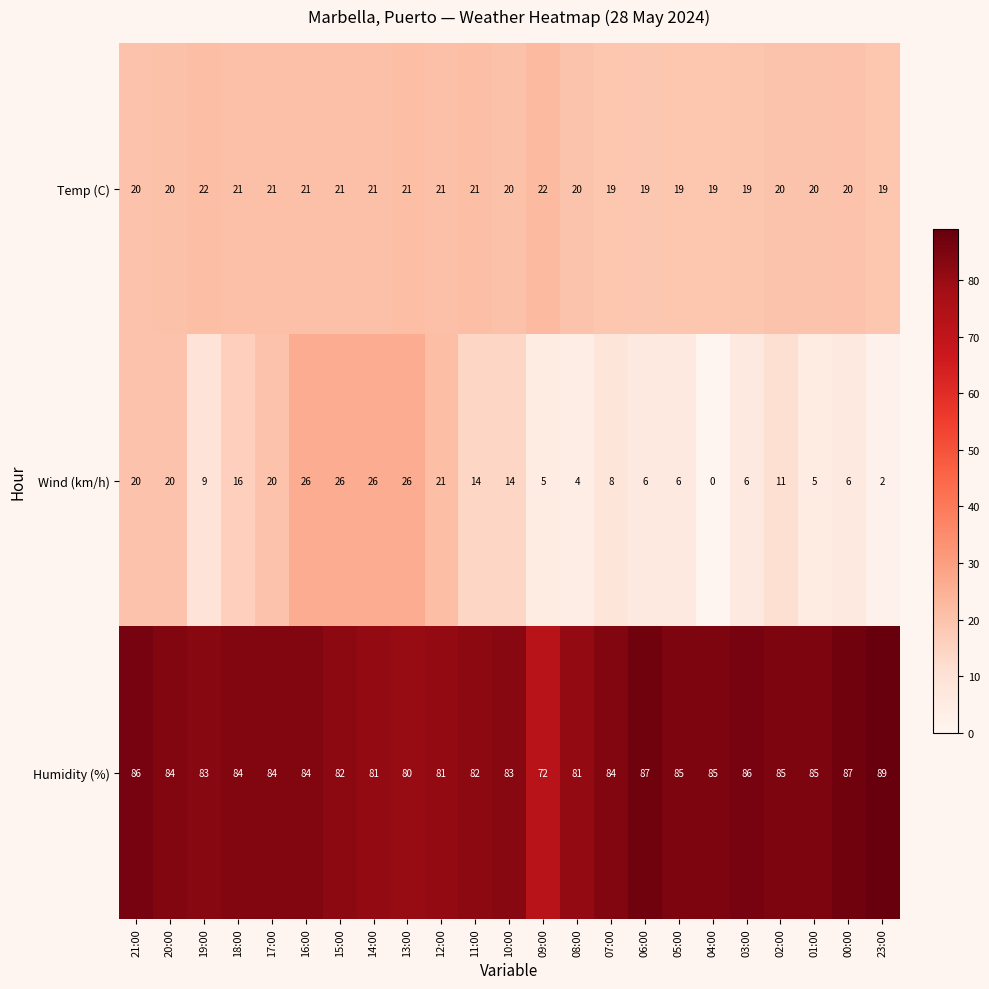

The Humidity (%) series shows 83 at 10:00. True or false?

True